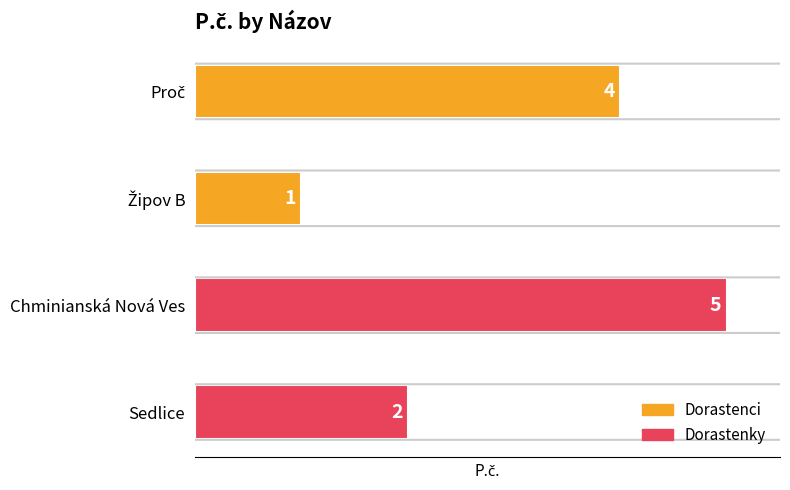

What is the average value?

3